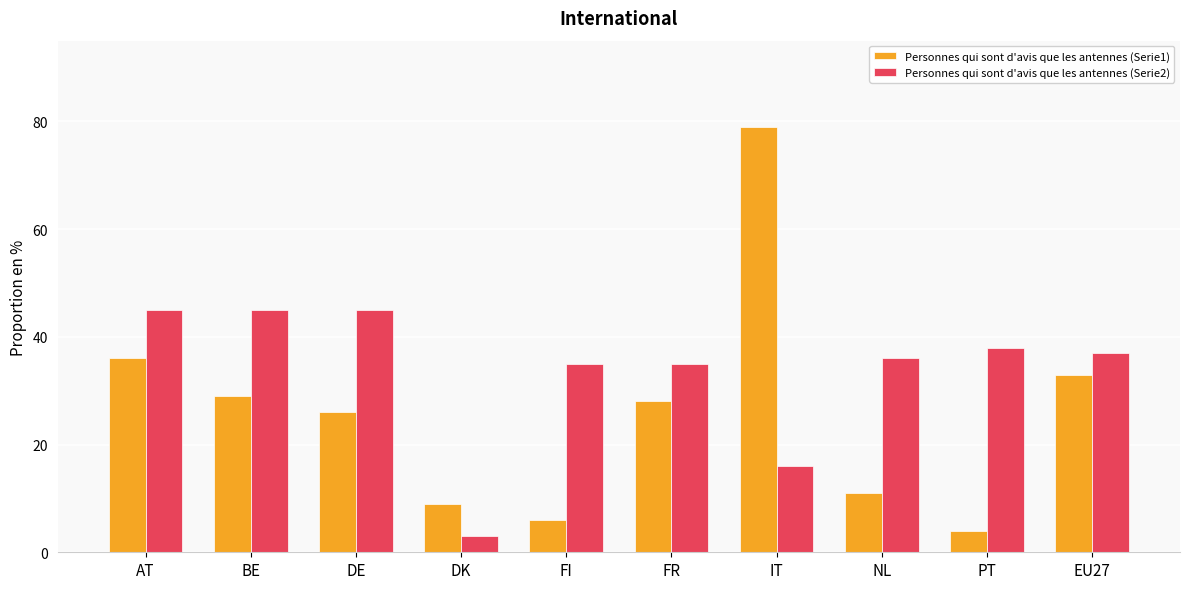

Read the Personnes qui sont d'avis que les antennes (Serie2) value at NL, to the nearest 5.

35